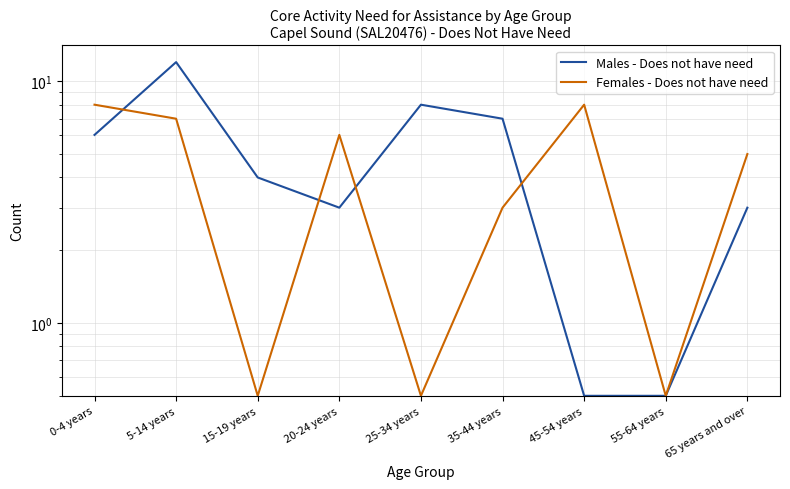

Between which two adjacent categories do Females - Does not have need and Males - Does not have need first intersect?

0-4 years and 5-14 years